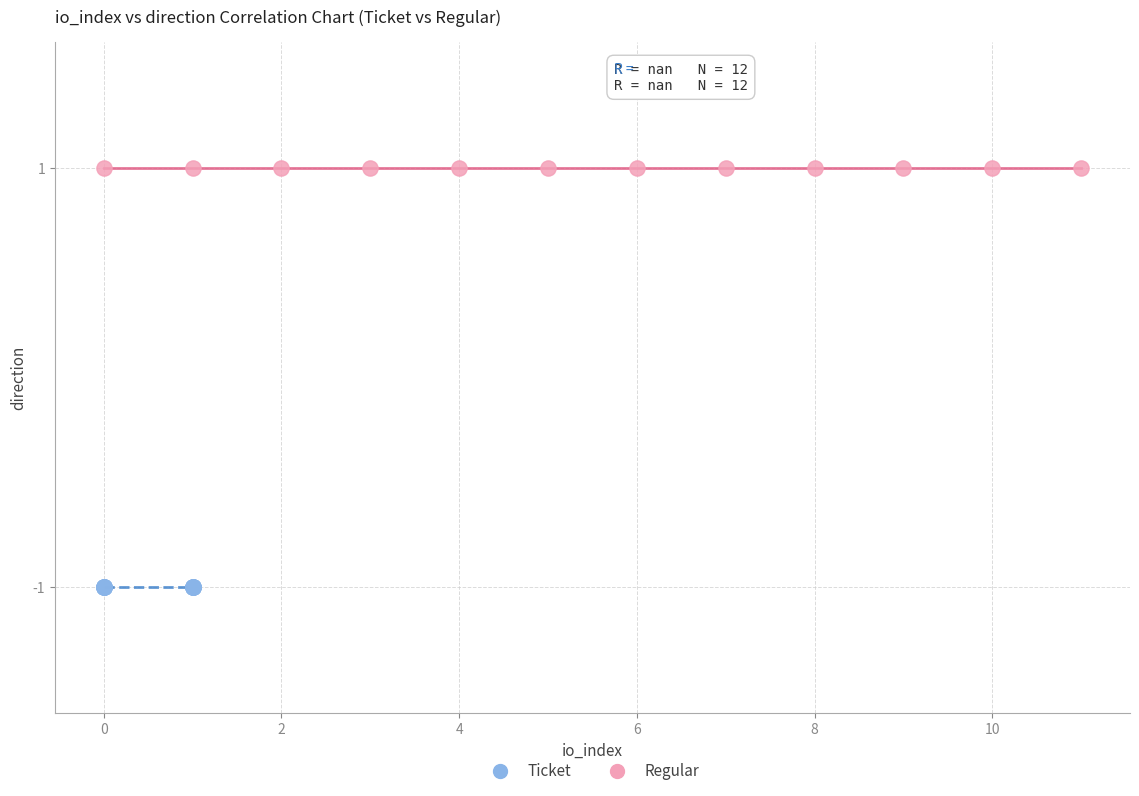

Which series contains the lowest Y value?

Ticket